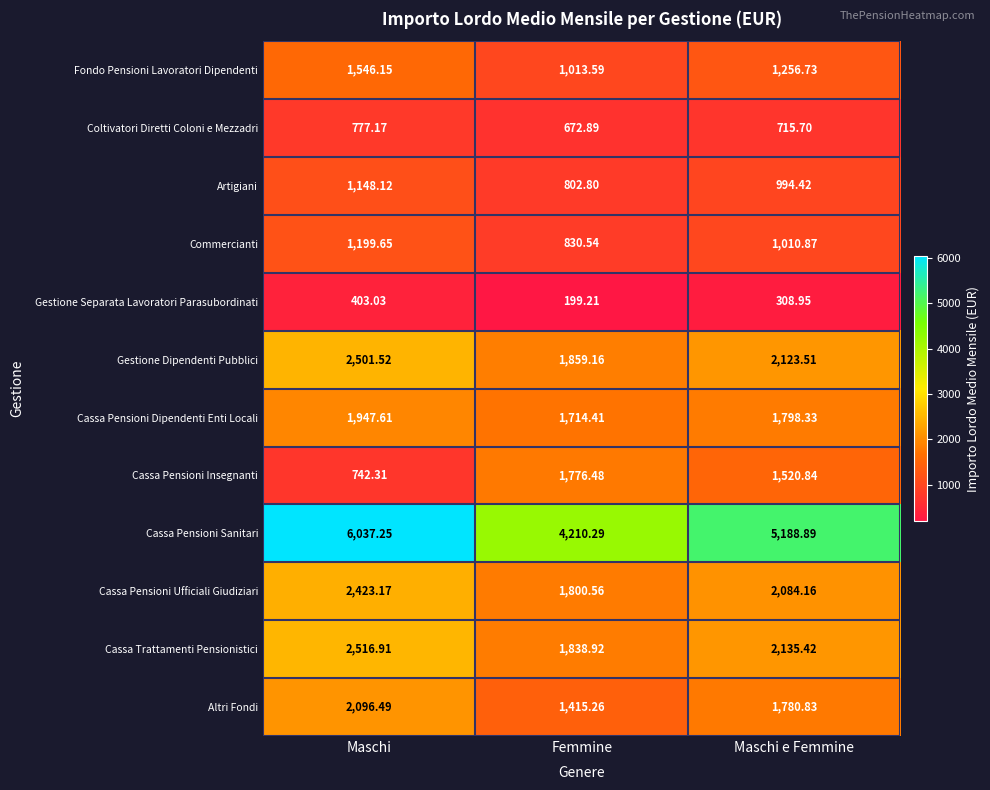

Where is Fondo Pensioni Lavoratori Dipendenti nearest to the value 1279?

Maschi e Femmine